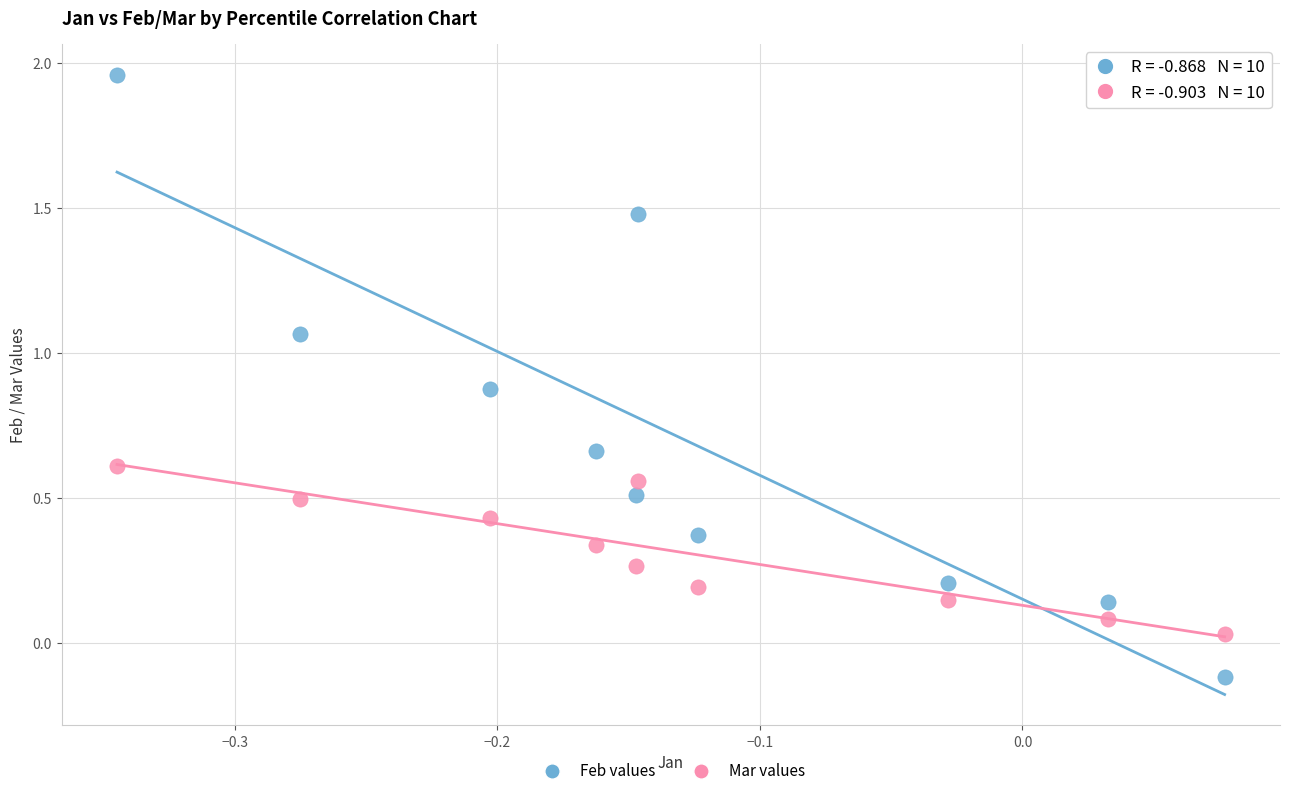

What are all the series names shown in the legend?

Feb values, Mar values